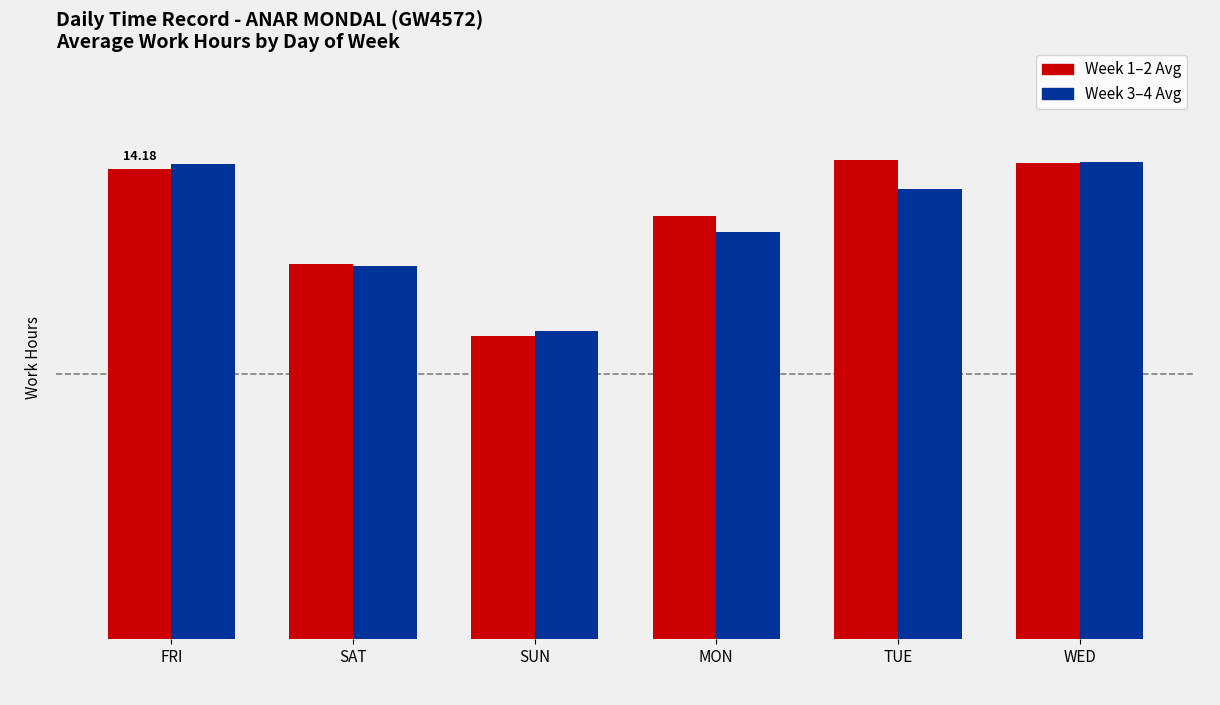

What are all the series names shown in the legend?

Week 1–2 Avg, Week 3–4 Avg